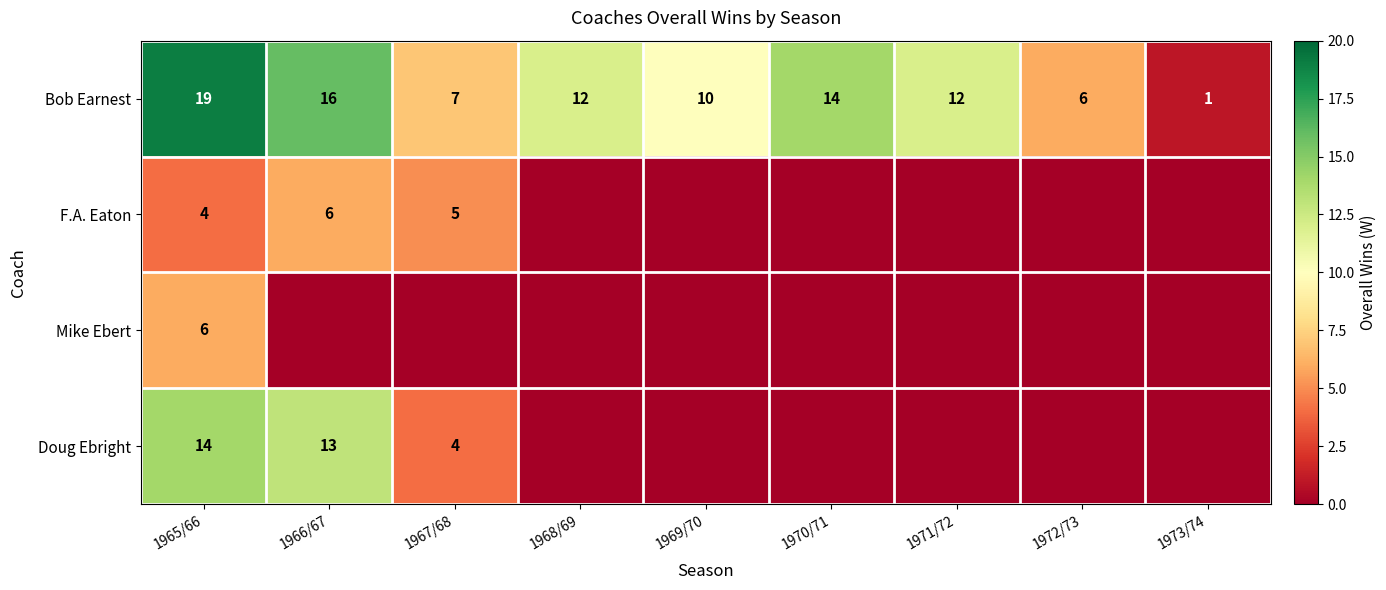

What value does the Bob Earnest series have at 1972/73?

6